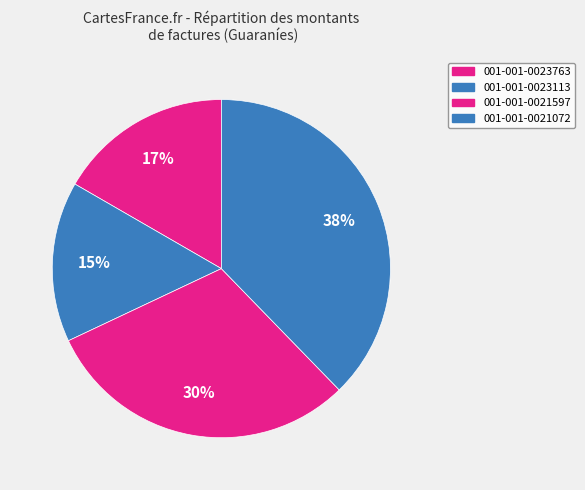

Rank the categories by value from highest to lowest.

001-001-0021072, 001-001-0021597, 001-001-0023763, 001-001-0023113